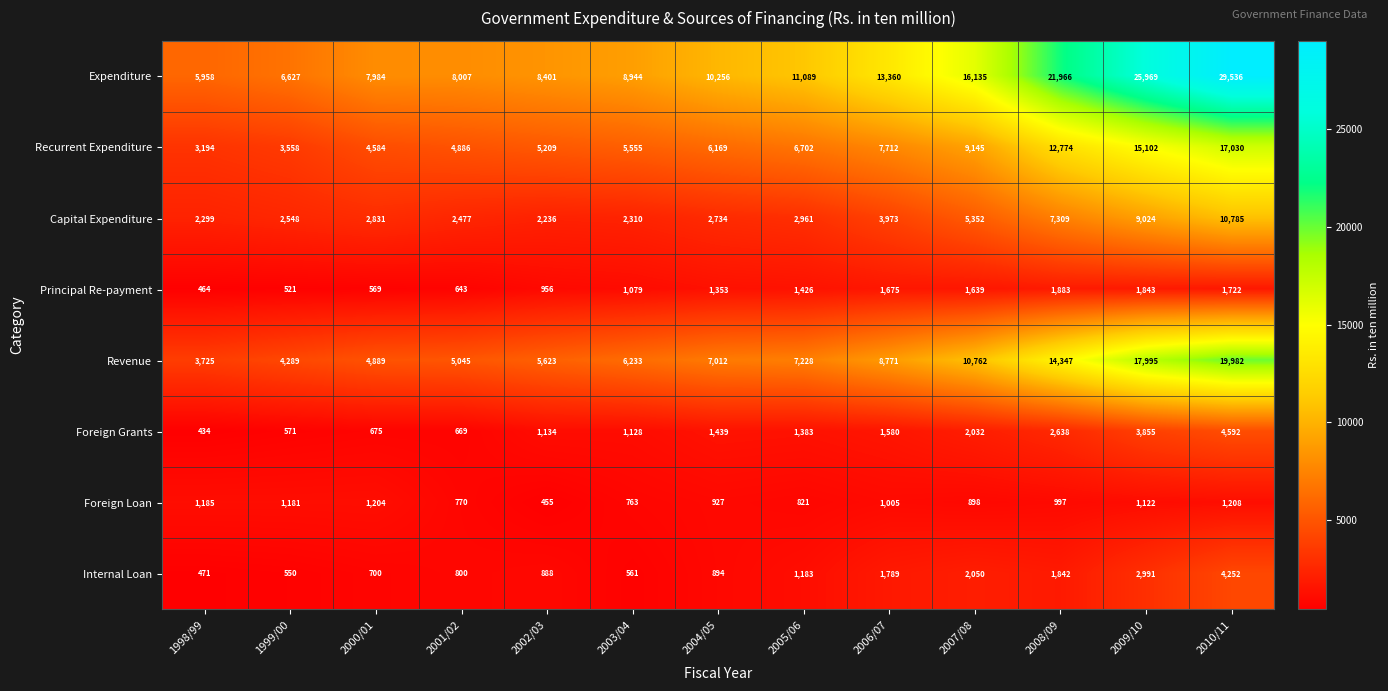

What is the smallest value displayed?

434